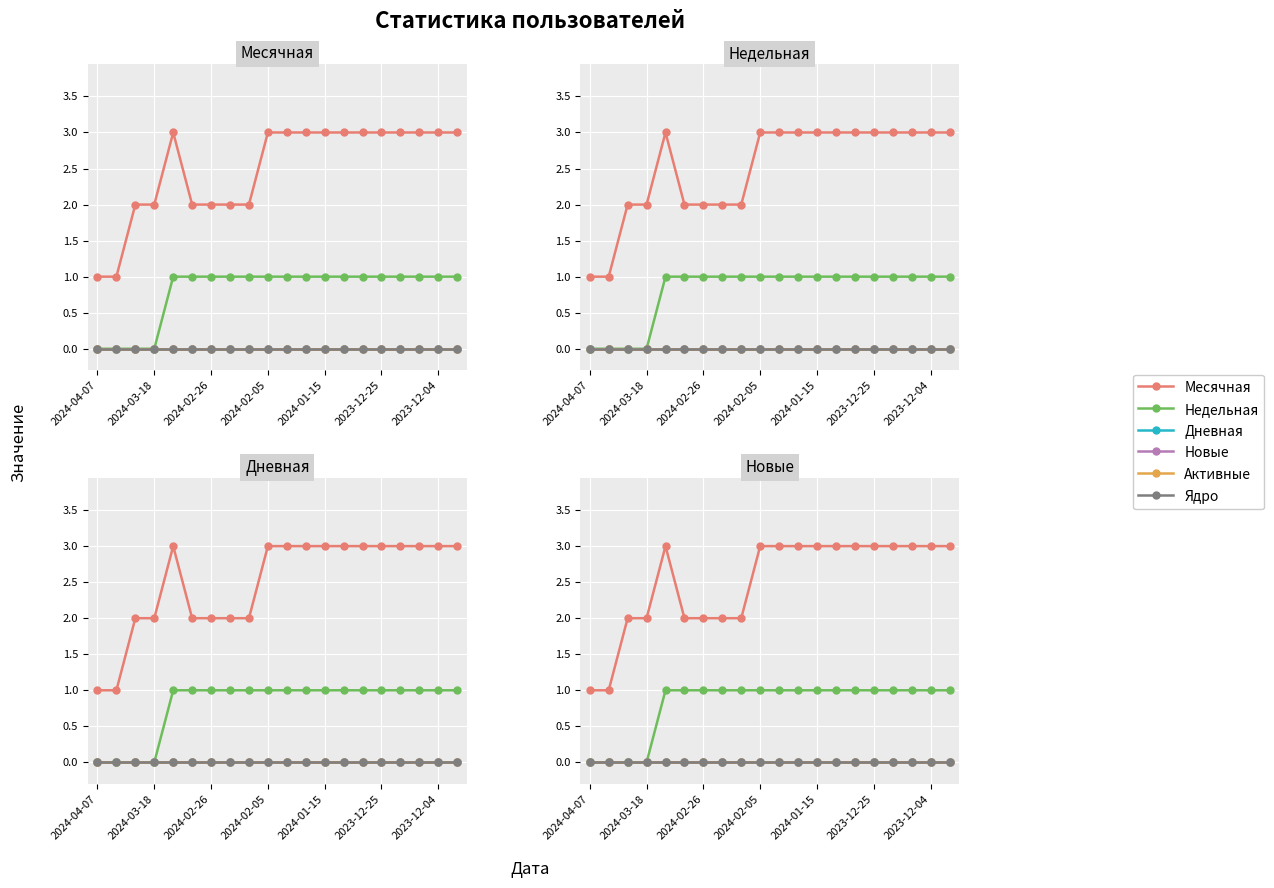

True or false: Недельная and Дневная cross at least once.

False